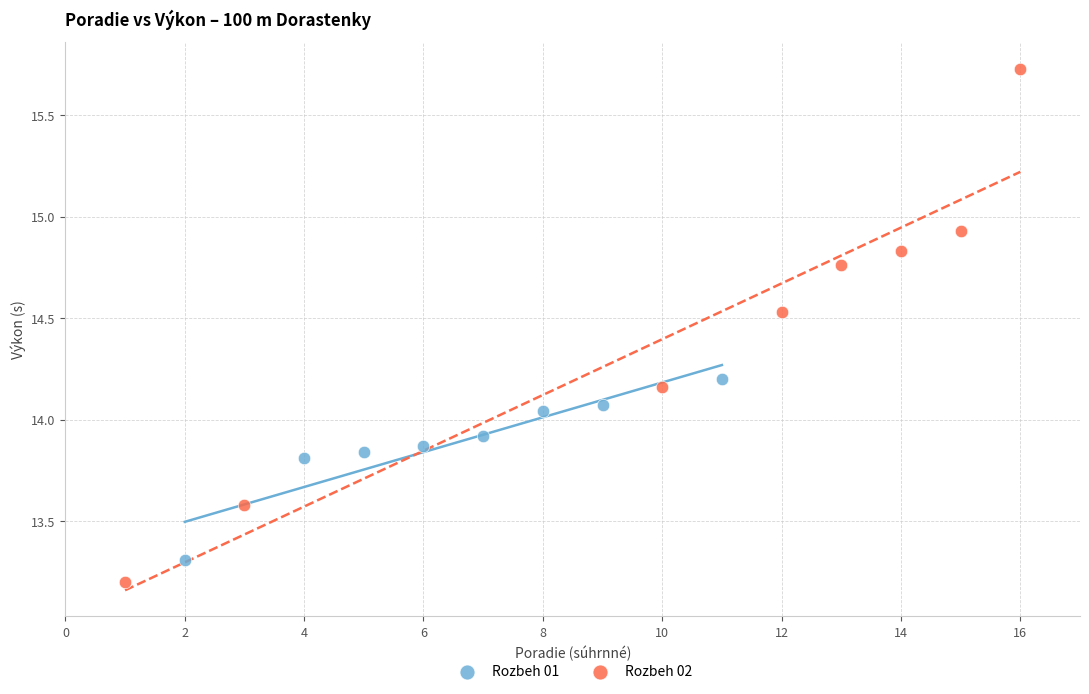

Which series has the widest spread of Y values?

Rozbeh 02